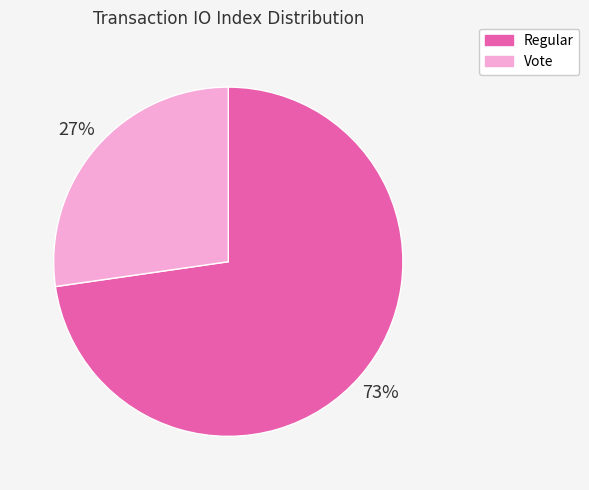

Between Vote and Regular, which is larger?

Regular